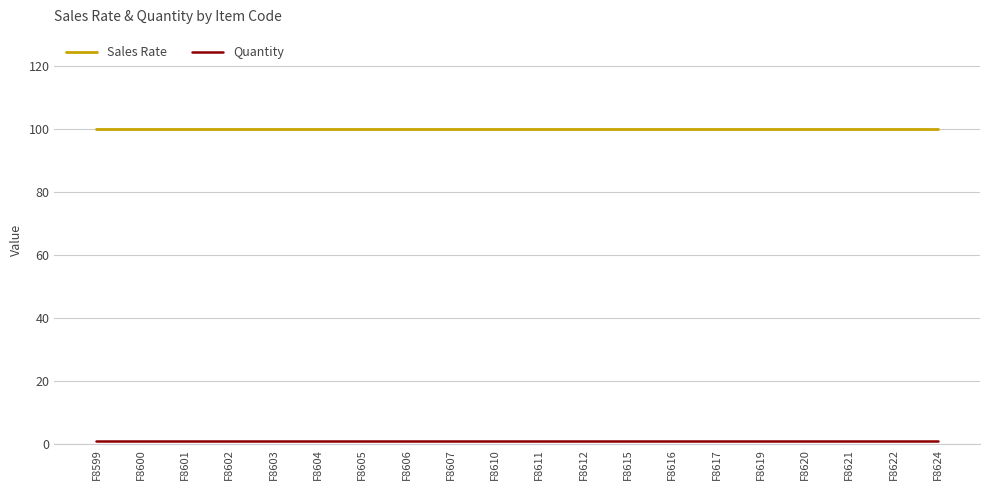

True or false: Sales Rate has a value of 179 at F8604.

False